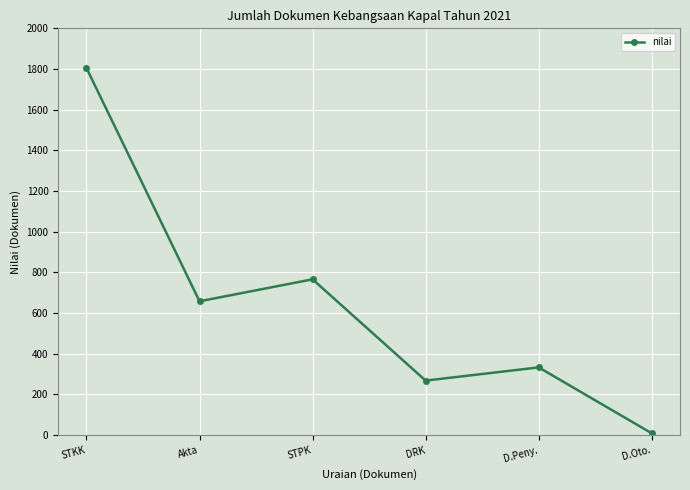

Which category has the lowest value across all series?

D.Oto.